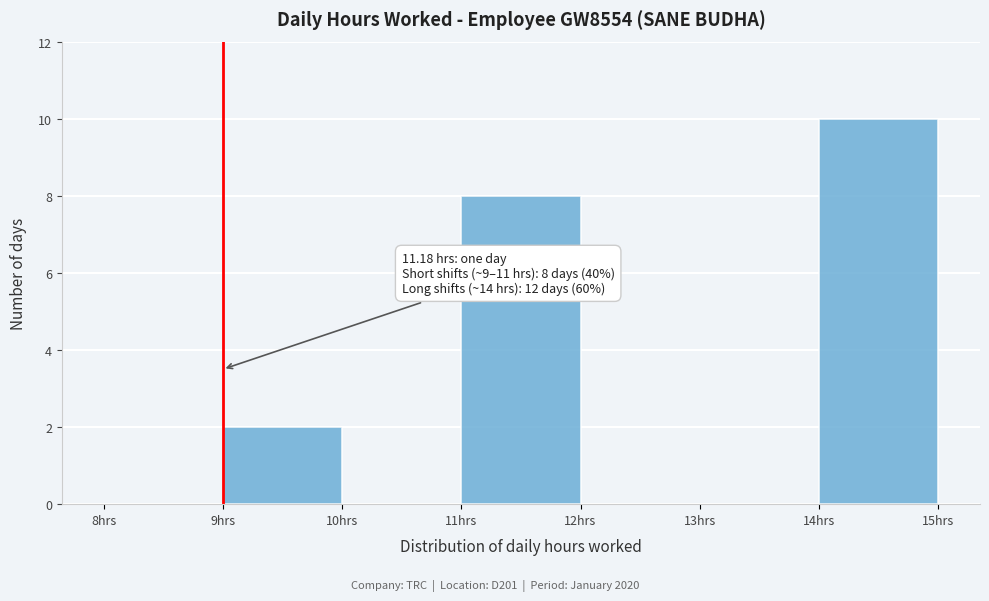

Which range on the x-axis has the tallest bar?

14 to 15